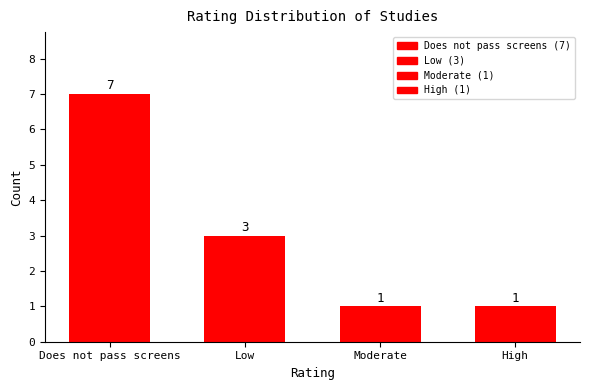

What is the label of the 3rd bar from the right?

Low